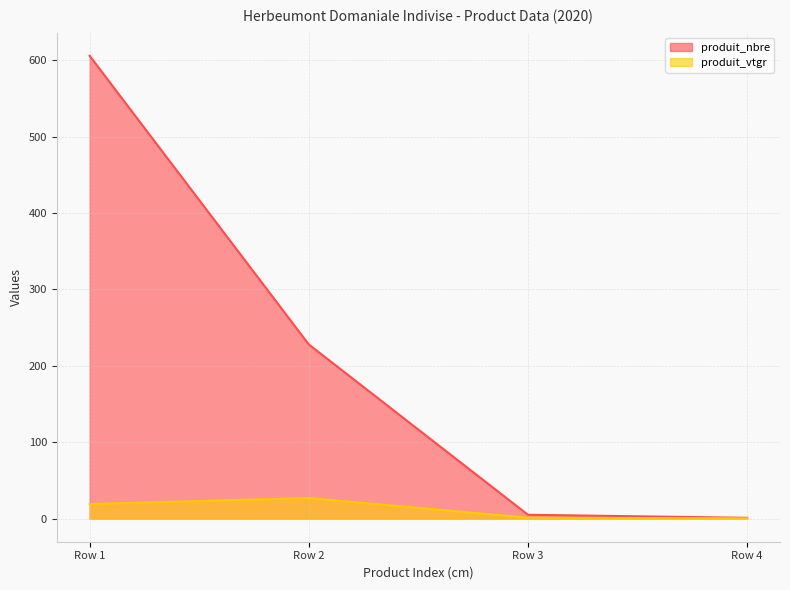

Rank the series at Row 1 from highest to lowest value.

produit_nbre, produit_vtgr